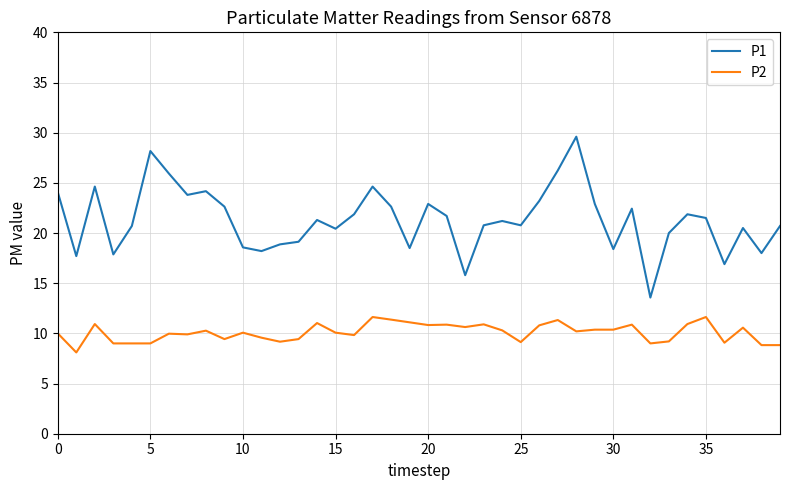

Which series has the largest total across all categories?

P1